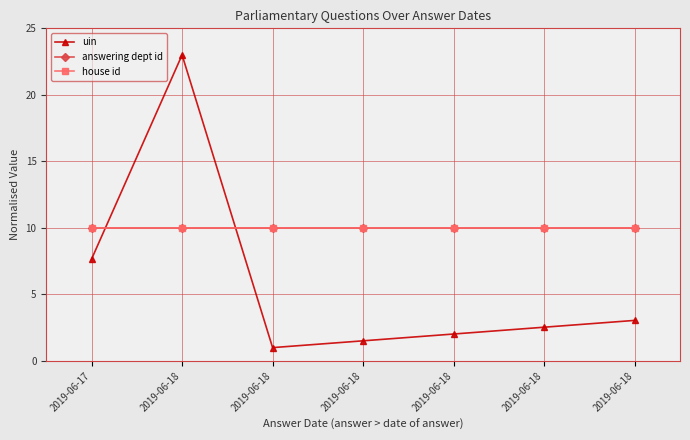

True or false: house id has more than 2 interior local peaks.

False